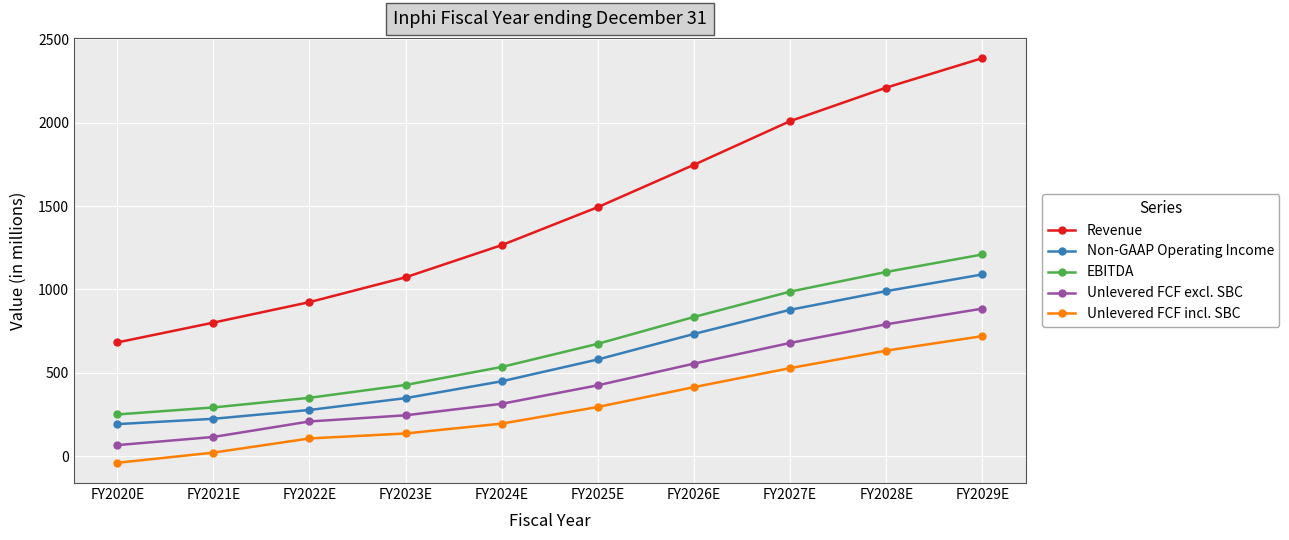

Does the chart display data point markers on the line(s)?

Yes